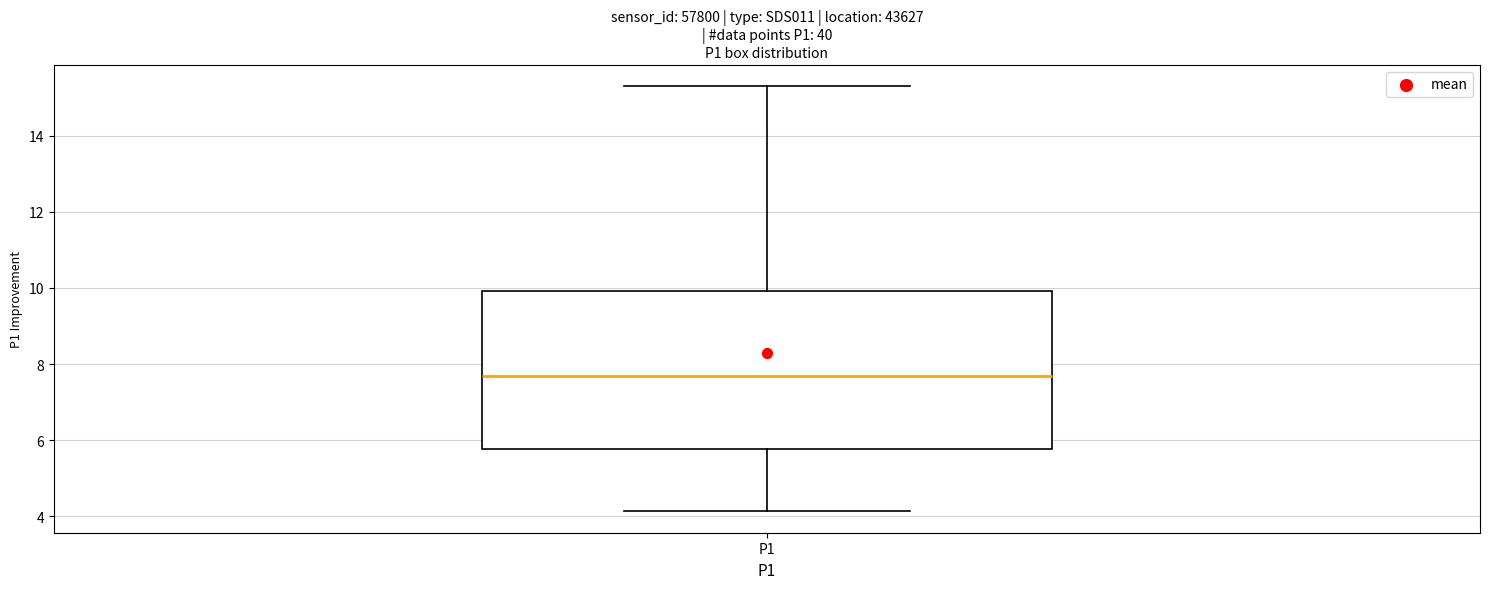

Transcribe this box plot: give where the median line is, the range the box spans, and where the two whiskers end, as read against the y-axis. The values are not printed on the chart, so give them approximately, as read against the axis.

median 7.8, box 5.8 to 10.0, whiskers 4.2 to 15.4